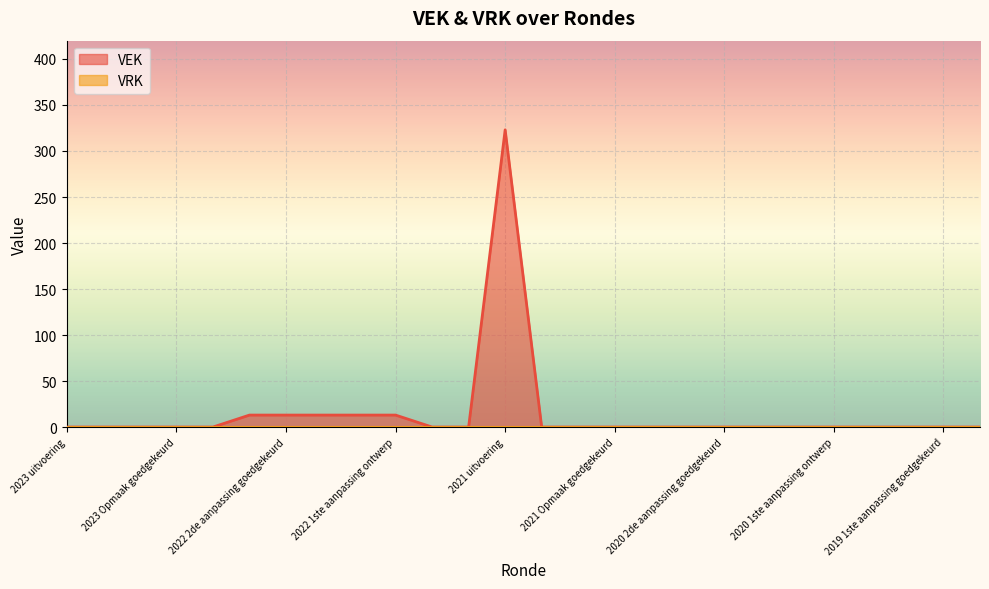

What is the label of the 24th point from the right?

2023 1ste aanpassing ontwerp